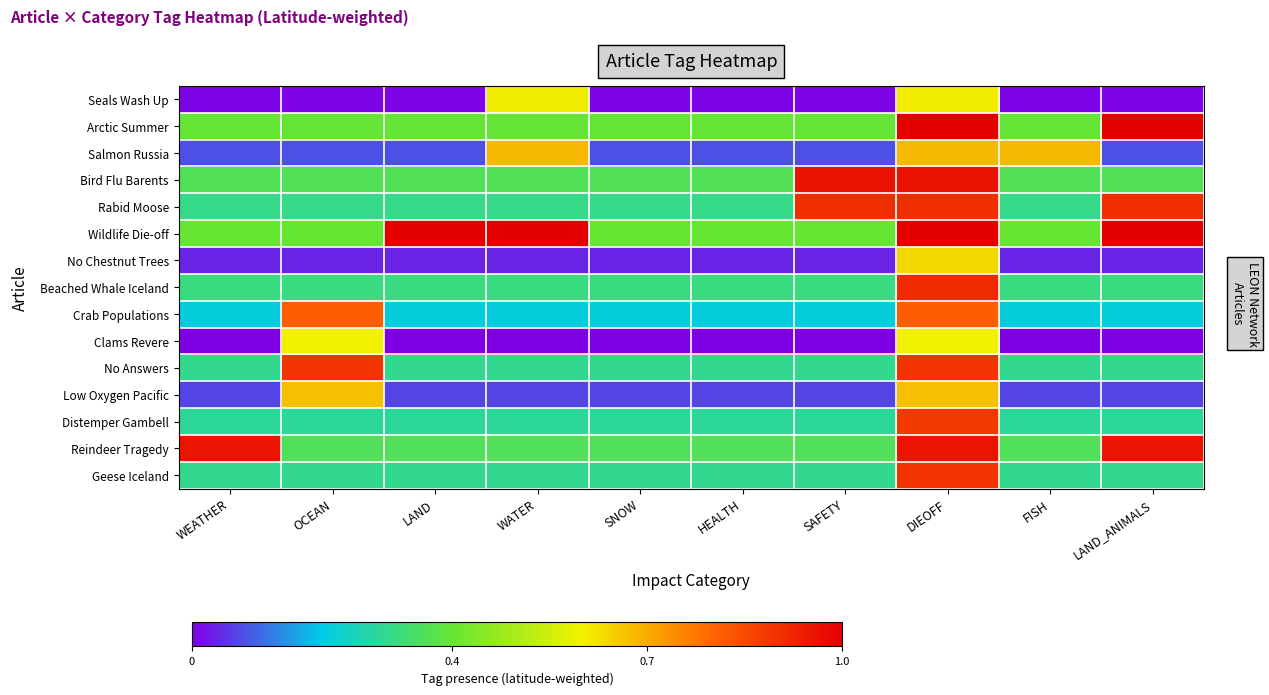

Between OCEAN and LAND_ANIMALS, which is larger?

OCEAN